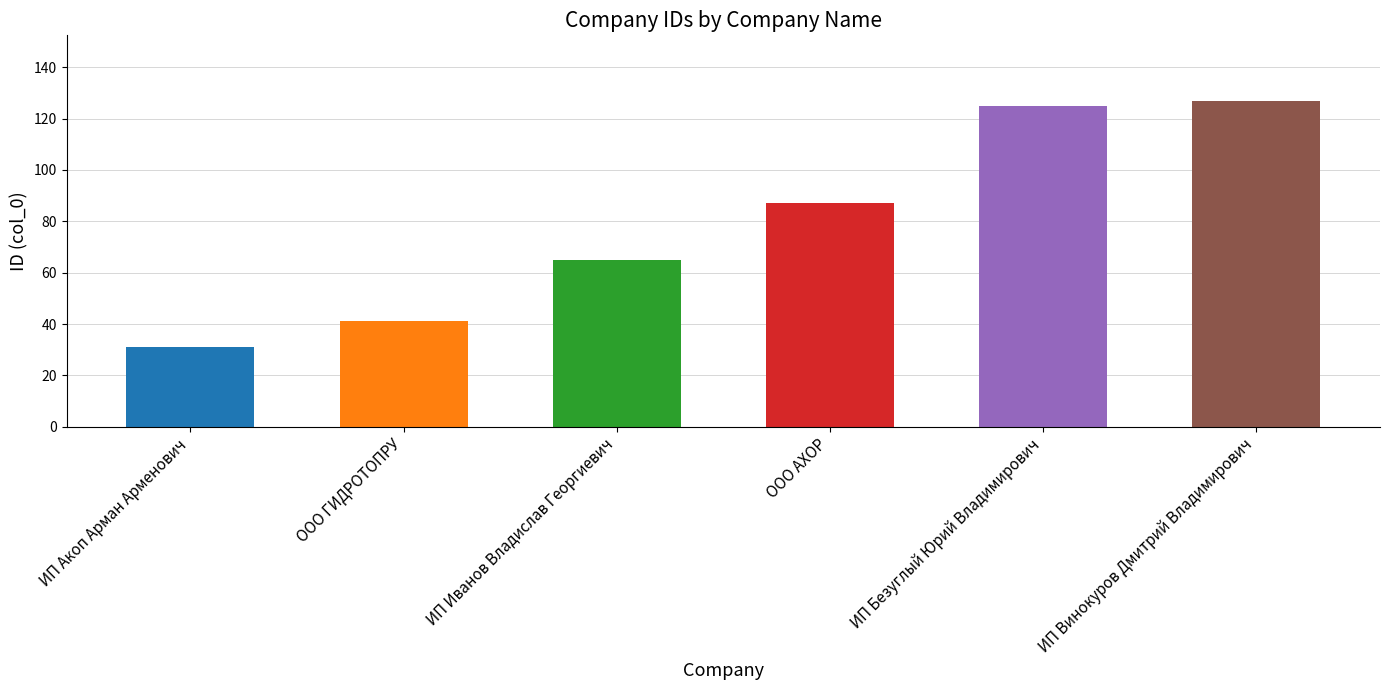

What is the approximate value at ООО АХОР?

87